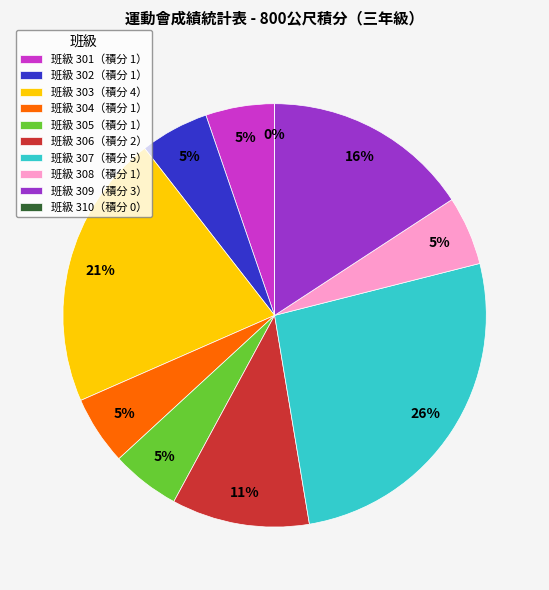

To the nearest percent, what is the average slice percentage?

10%